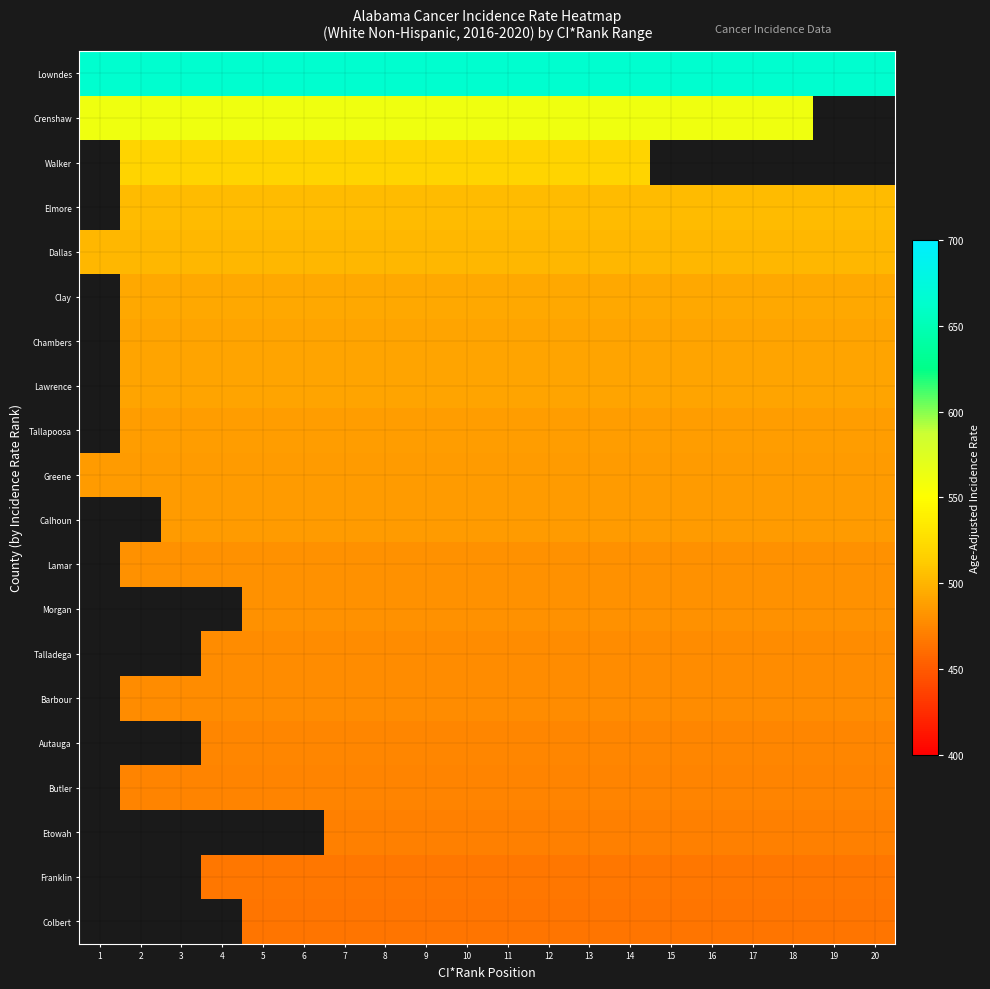

At which category does the chart reach its peak across all series?

1